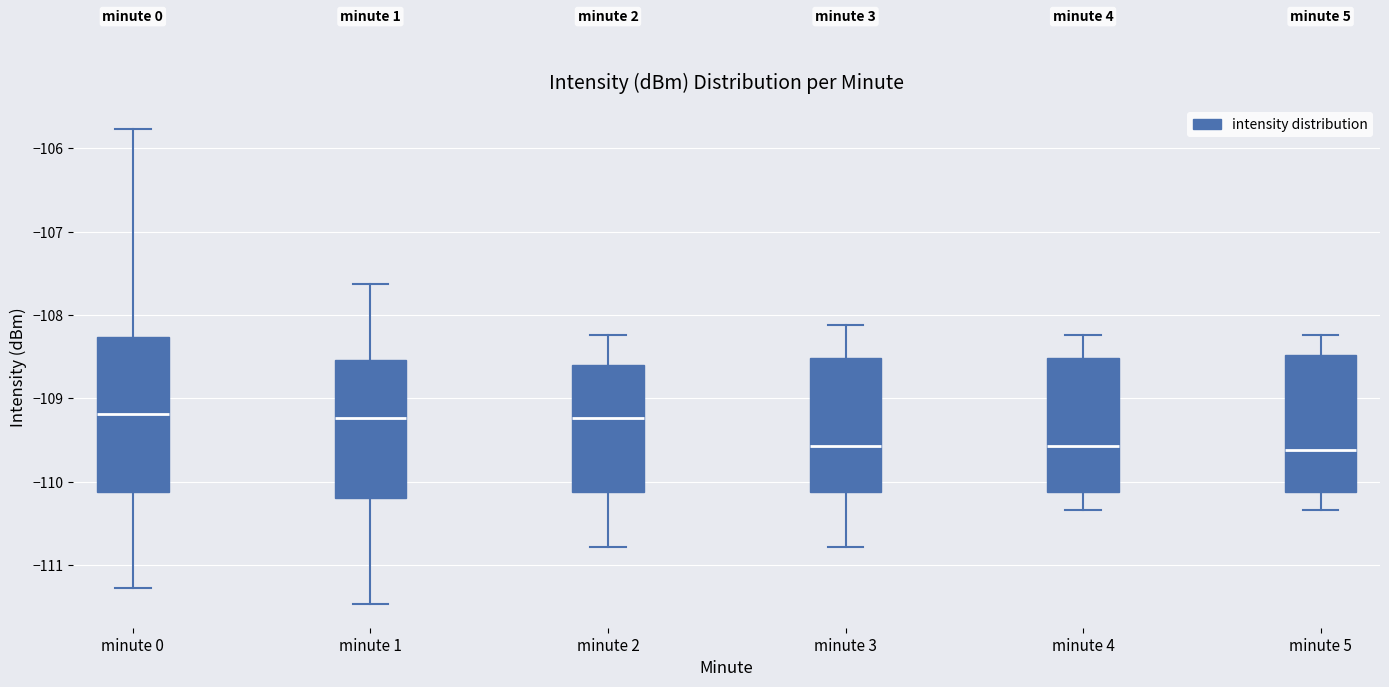

Reading left to right, transcribe this box plot: for each box, give where its median line is, the range the box spans, and where its two whiskers end, as read against the y-axis. The values are not printed on the chart, so give them approximately, as read against the axis.

minute 0: median -109.2, box -110.1 to -108.3, whiskers -111.3 to -105.8
minute 1: median -109.2, box -110.2 to -108.5, whiskers -111.5 to -107.6
minute 2: median -109.2, box -110.1 to -108.6, whiskers -110.8 to -108.2
minute 3: median -109.6, box -110.1 to -108.5, whiskers -110.8 to -108.1
minute 4: median -109.6, box -110.1 to -108.5, whiskers -110.3 to -108.2
minute 5: median -109.6, box -110.1 to -108.5, whiskers -110.3 to -108.2